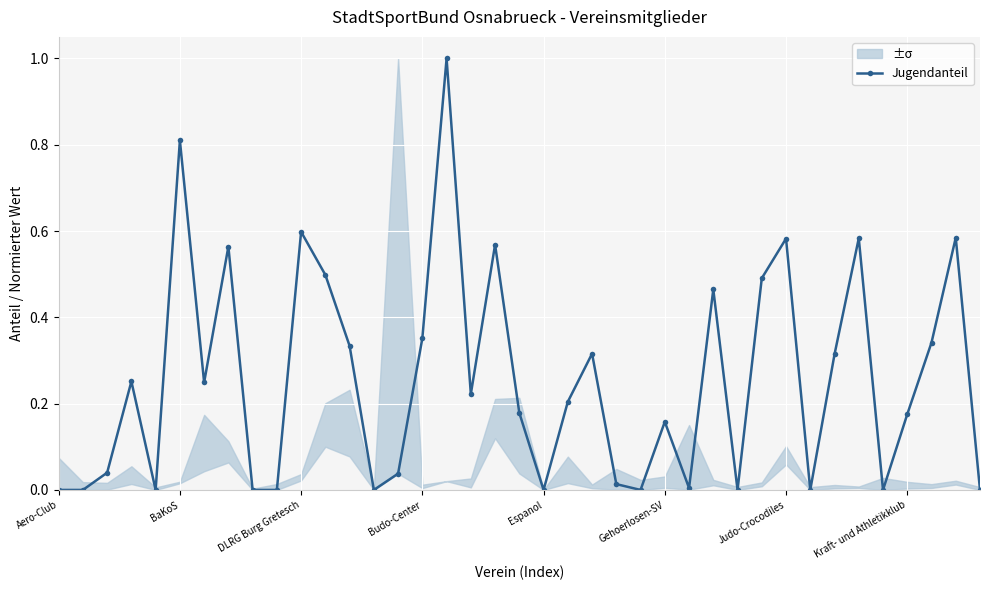

In Jugendanteil, how many points are higher than both neighbors (excluding endpoints)?

12